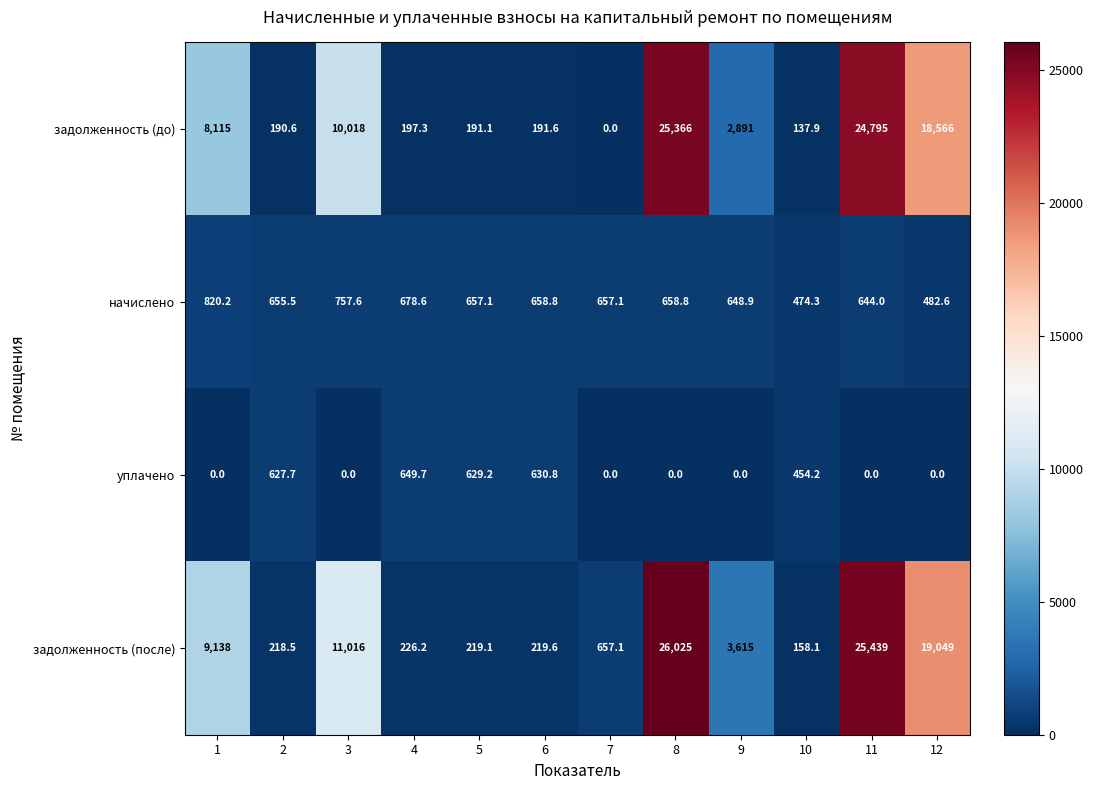

How many data points in задолженность (до) are less than 2891?

6